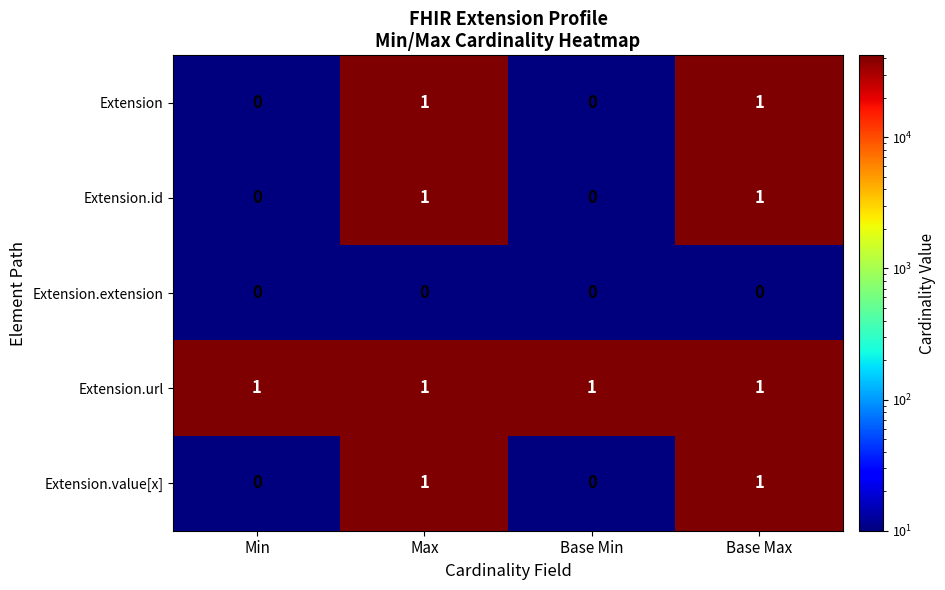

Which series has the largest total across all categories?

Extension.url